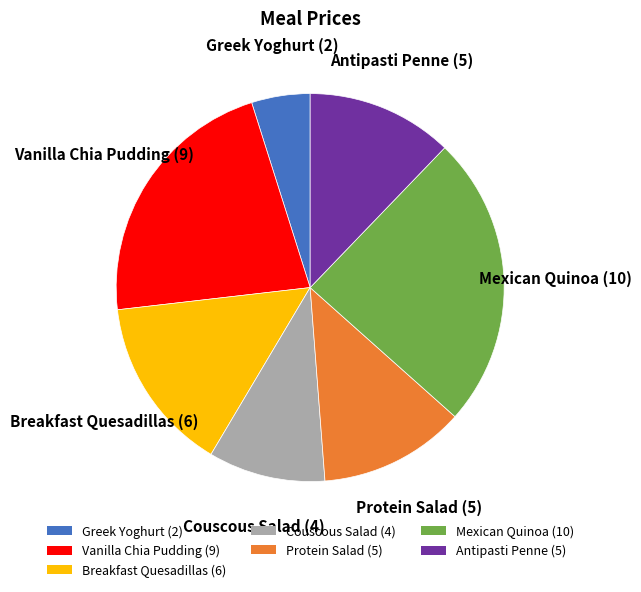

Do Antipasti Penne (5) and Protein Salad (5) together represent more than half of the pie?

No